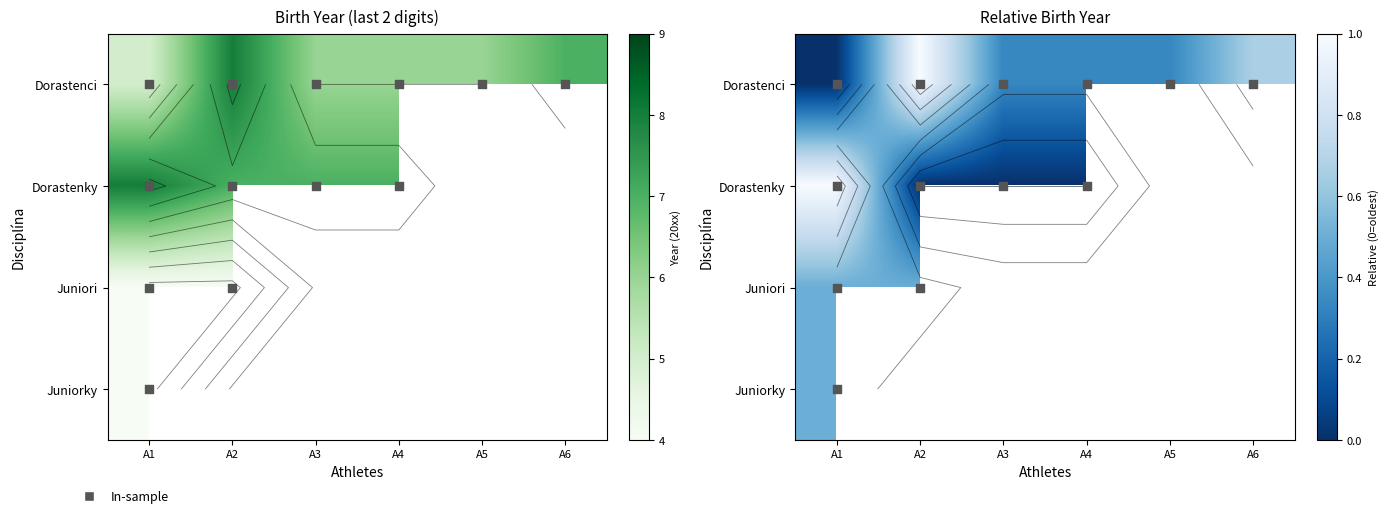

Between A2 and A4, which series saw the biggest shift?

Dorastenci